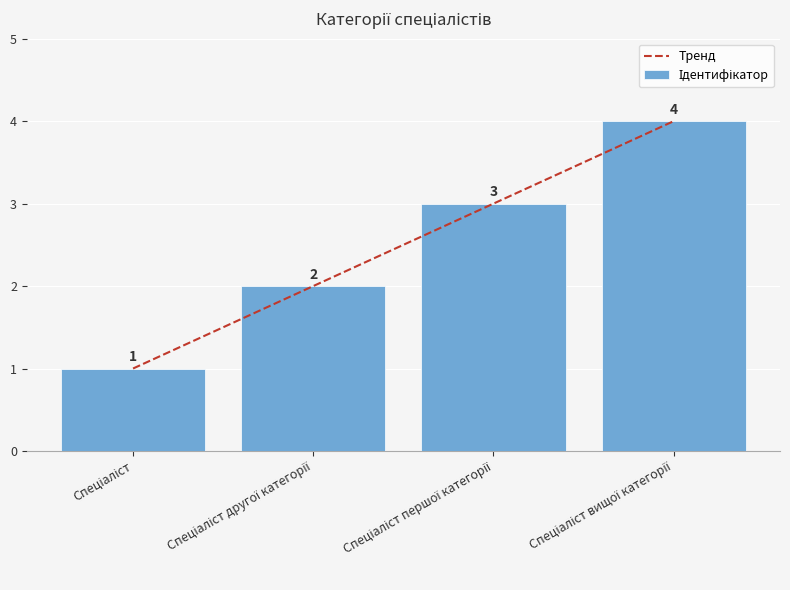

Which series has the widest spread of values?

Ідентифікатор